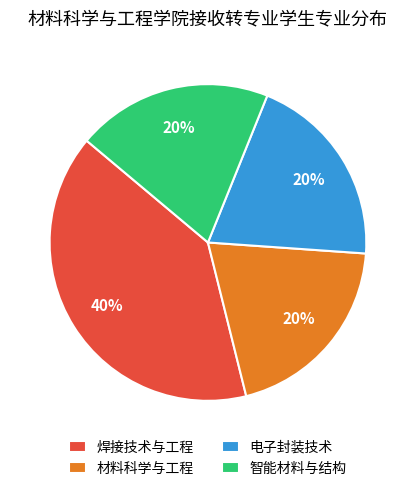

To the nearest percent, what is the combined percentage of 智能材料与结构 and 电子封装技术?

40%